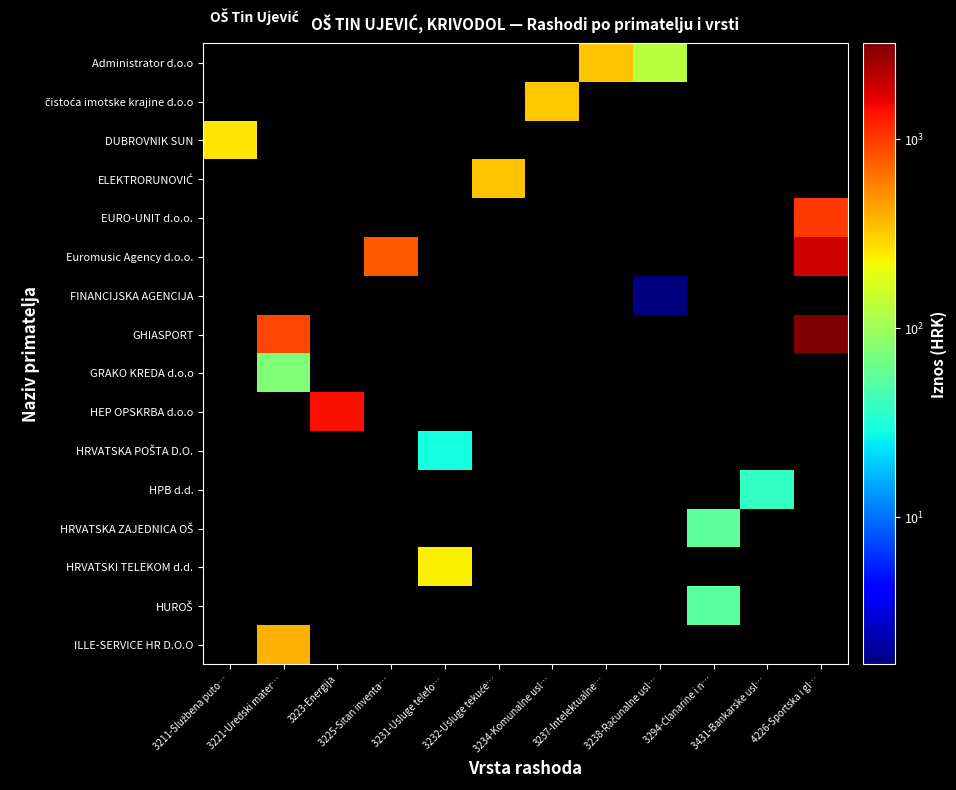

Which has a higher value, 3231-Usluge telefo… or 3225-Sitan inventa…?

3225-Sitan inventa…